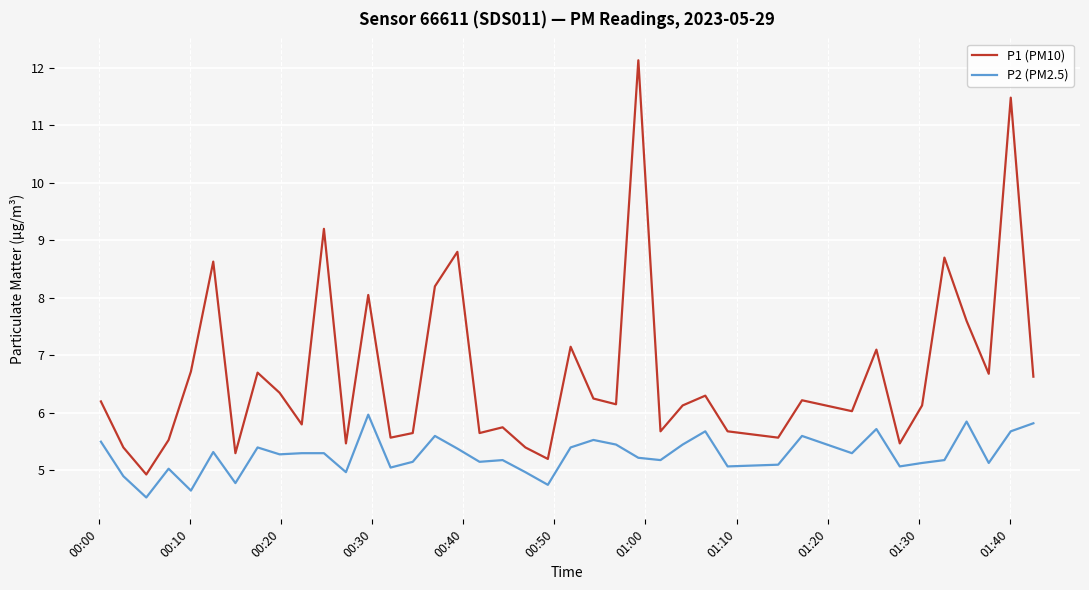

List the series in order of their overall mean, lowest first.

P2 (PM2.5), P1 (PM10)